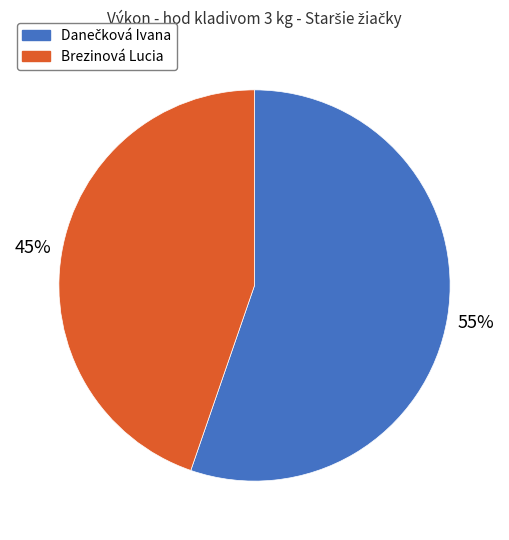

To the nearest percent, what is the average slice percentage?

50%